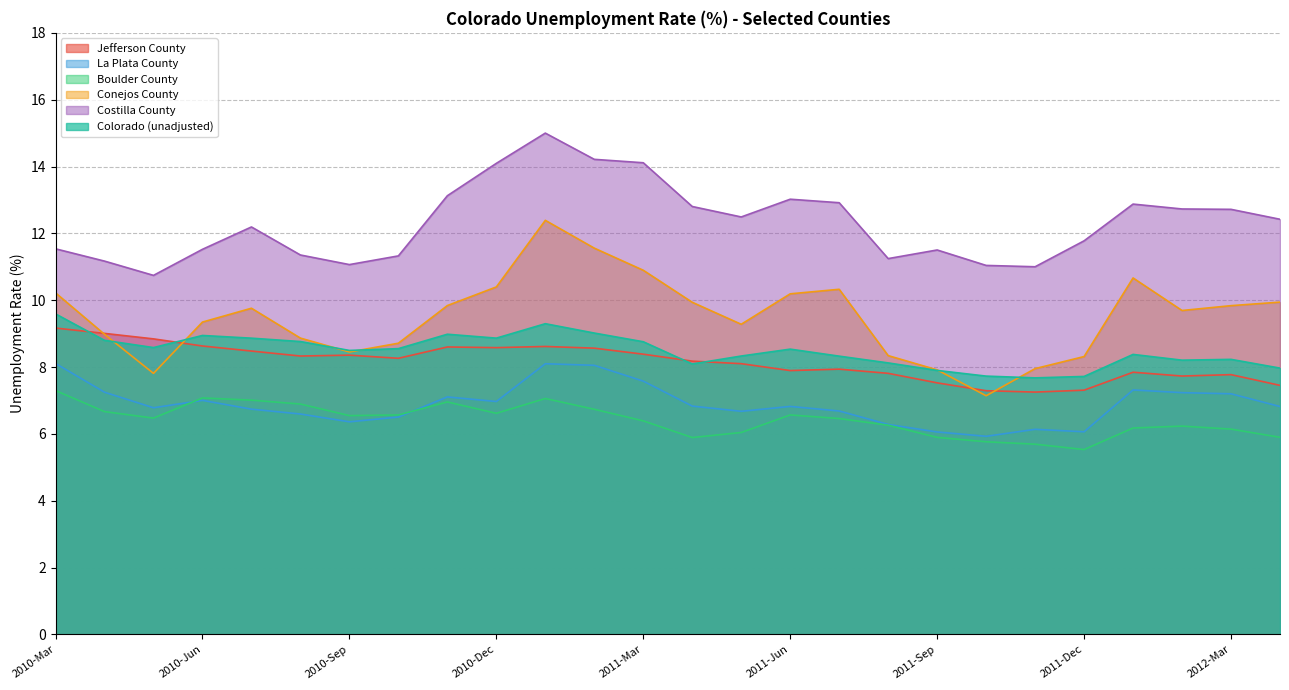

Reading right to left, list all the values displayed in this chart.

Jefferson County: 2010-Mar=9.2	2010-Apr=9.0	2010-May=8.8	2010-Jun=8.6	2010-Jul=8.5	2010-Aug=8.3	2010-Sep=8.4	2010-Oct=8.3	2010-Nov=8.6	2010-Dec=8.6	2011-Jan=8.6	2011-Feb=8.6	2011-Mar=8.4	2011-Apr=8.2	2011-May=8.1	2011-Jun=7.9	2011-Jul=7.9	2011-Aug=7.8	2011-Sep=7.5	2011-Oct=7.3	2011-Nov=7.3	2011-Dec=7.3	2012-Jan=7.8	2012-Feb=7.7	2012-Mar=7.8	2012-Apr=7.5
La Plata County: 2010-Mar=8.1	2010-Apr=7.2	2010-May=6.8	2010-Jun=7.0	2010-Jul=6.7	2010-Aug=6.6	2010-Sep=6.4	2010-Oct=6.5	2010-Nov=7.1	2010-Dec=7.0	2011-Jan=8.1	2011-Feb=8.1	2011-Mar=7.6	2011-Apr=6.8	2011-May=6.7	2011-Jun=6.8	2011-Jul=6.7	2011-Aug=6.3	2011-Sep=6.1	2011-Oct=5.9	2011-Nov=6.1	2011-Dec=6.1	2012-Jan=7.3	2012-Feb=7.2	2012-Mar=7.2	2012-Apr=6.8
Boulder County: 2010-Mar=7.3	2010-Apr=6.7	2010-May=6.5	2010-Jun=7.1	2010-Jul=7.0	2010-Aug=6.9	2010-Sep=6.5	2010-Oct=6.6	2010-Nov=7.0	2010-Dec=6.6	2011-Jan=7.1	2011-Feb=6.7	2011-Mar=6.4	2011-Apr=5.9	2011-May=6.0	2011-Jun=6.6	2011-Jul=6.5	2011-Aug=6.3	2011-Sep=5.9	2011-Oct=5.8	2011-Nov=5.7	2011-Dec=5.5	2012-Jan=6.2	2012-Feb=6.2	2012-Mar=6.1	2012-Apr=5.9
Conejos County: 2010-Mar=10.2	2010-Apr=9.0	2010-May=7.8	2010-Jun=9.3	2010-Jul=9.8	2010-Aug=8.9	2010-Sep=8.5	2010-Oct=8.7	2010-Nov=9.8	2010-Dec=10.4	2011-Jan=12.4	2011-Feb=11.6	2011-Mar=10.9	2011-Apr=9.9	2011-May=9.3	2011-Jun=10.2	2011-Jul=10.3	2011-Aug=8.3	2011-Sep=7.9	2011-Oct=7.1	2011-Nov=8.0	2011-Dec=8.3	2012-Jan=10.7	2012-Feb=9.7	2012-Mar=9.8	2012-Apr=9.9
Costilla County: 2010-Mar=11.5	2010-Apr=11.2	2010-May=10.7	2010-Jun=11.5	2010-Jul=12.2	2010-Aug=11.4	2010-Sep=11.1	2010-Oct=11.3	2010-Nov=13.1	2010-Dec=14.1	2011-Jan=15.0	2011-Feb=14.2	2011-Mar=14.1	2011-Apr=12.8	2011-May=12.5	2011-Jun=13.0	2011-Jul=12.9	2011-Aug=11.2	2011-Sep=11.5	2011-Oct=11.0	2011-Nov=11.0	2011-Dec=11.8	2012-Jan=12.9	2012-Feb=12.7	2012-Mar=12.7	2012-Apr=12.4
Colorado (unadjusted): 2010-Mar=9.6	2010-Apr=8.8	2010-May=8.6	2010-Jun=8.9	2010-Jul=8.9	2010-Aug=8.8	2010-Sep=8.5	2010-Oct=8.6	2010-Nov=9.0	2010-Dec=8.9	2011-Jan=9.3	2011-Feb=9.0	2011-Mar=8.8	2011-Apr=8.1	2011-May=8.3	2011-Jun=8.5	2011-Jul=8.3	2011-Aug=8.1	2011-Sep=7.9	2011-Oct=7.7	2011-Nov=7.7	2011-Dec=7.7	2012-Jan=8.4	2012-Feb=8.2	2012-Mar=8.2	2012-Apr=8.0